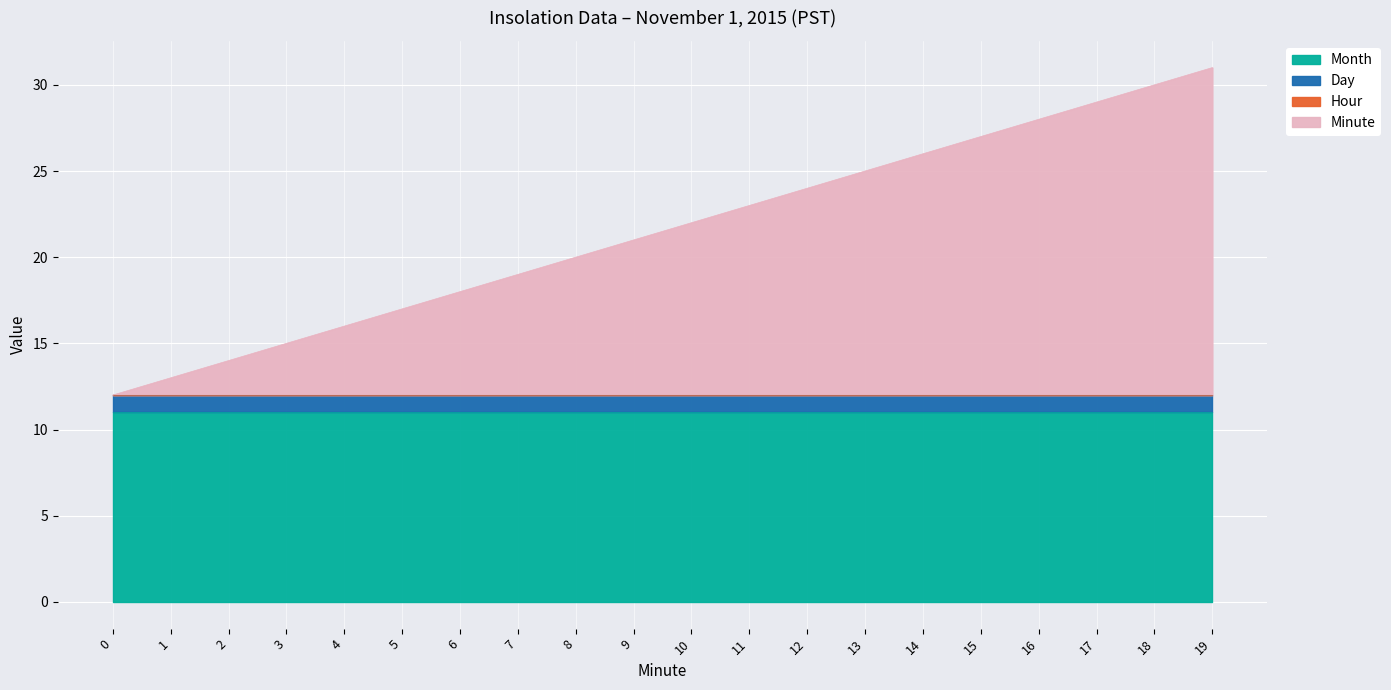

Which series has the widest spread of values?

Minute